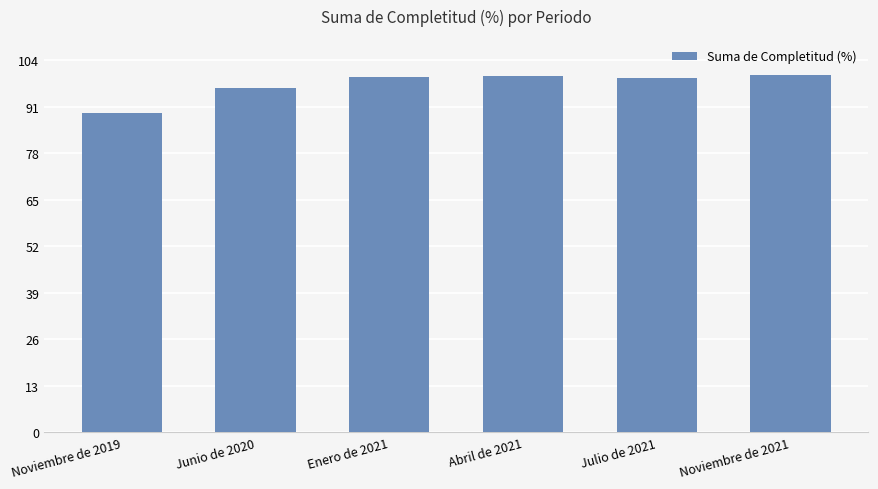

What is the label of the 5th bar from the left?

Julio de 2021